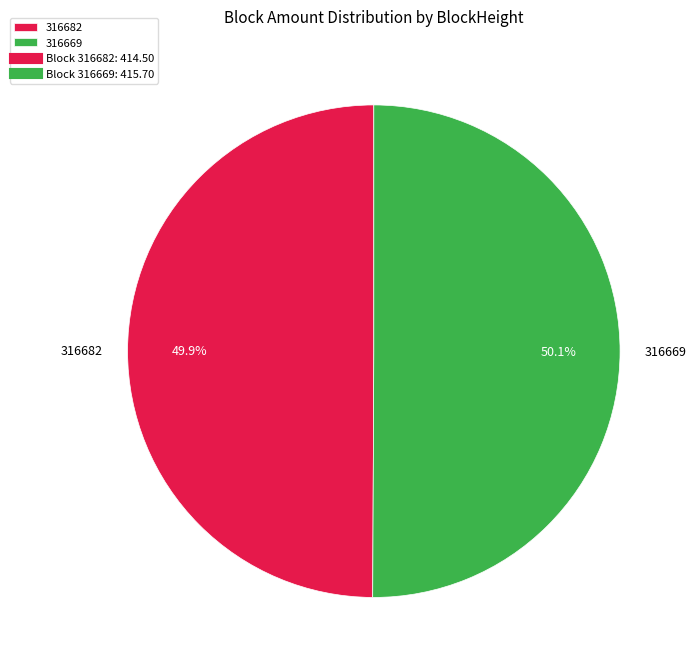

Combined, do 316669 and 316682 account for over 50%?

Yes